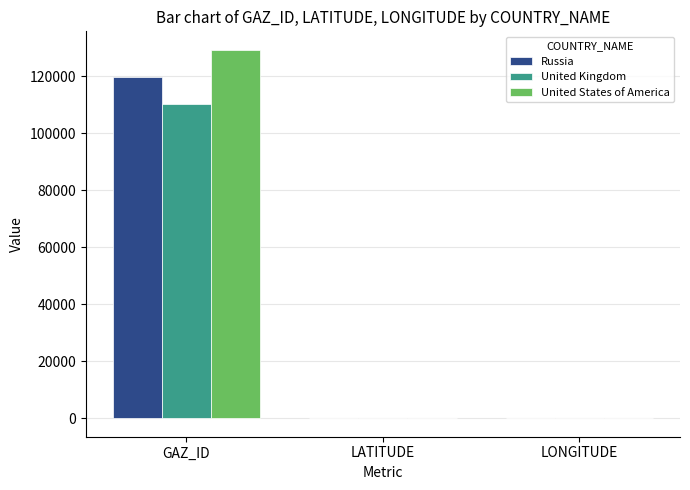

What is the maximum value for Russia?

119606.0